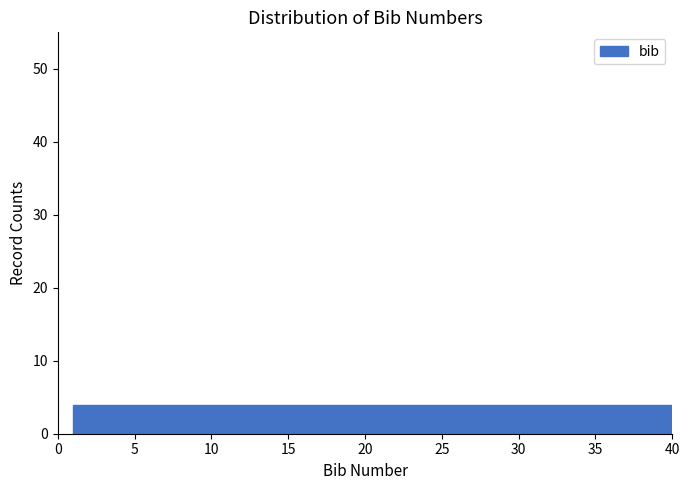

Reading left to right, list every bar in this chart as the range it spans on the x-axis followed by its height. Neither the bar edges nor the heights are printed on the chart, so give them approximately, as read against the axes.

1.0 to 4.9: 4
4.9 to 8.8: 4
8.8 to 12.7: 4
12.7 to 16.6: 4
16.6 to 20.5: 4
20.5 to 24.4: 4
24.4 to 28.3: 4
28.3 to 32.2: 4
32.2 to 36.1: 4
36.1 to 40.0: 4